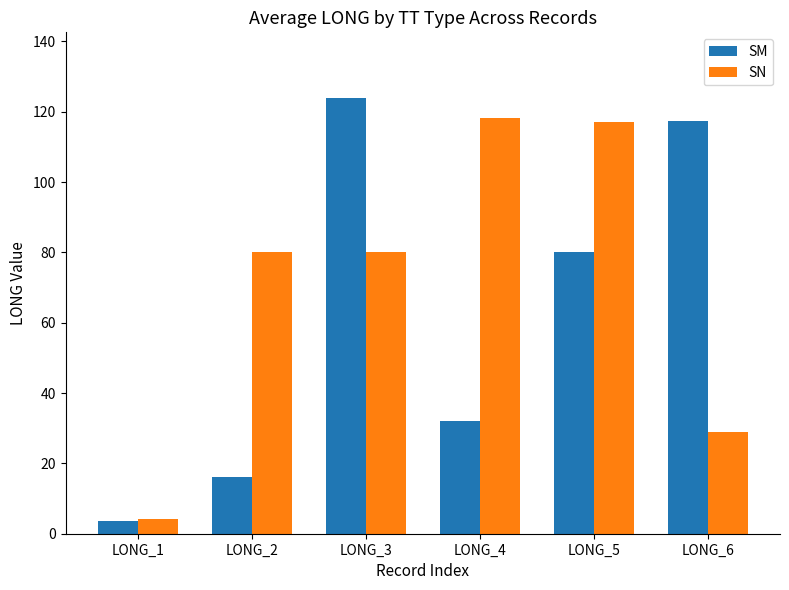

Reading right to left, extract all data points from this chart.

SM: LONG_6=117.5	LONG_5=80.1	LONG_4=32.2	LONG_3=124.0	LONG_2=16.1	LONG_1=3.7
SN: LONG_6=28.8	LONG_5=117.2	LONG_4=118.2	LONG_3=80.0	LONG_2=80.0	LONG_1=4.3